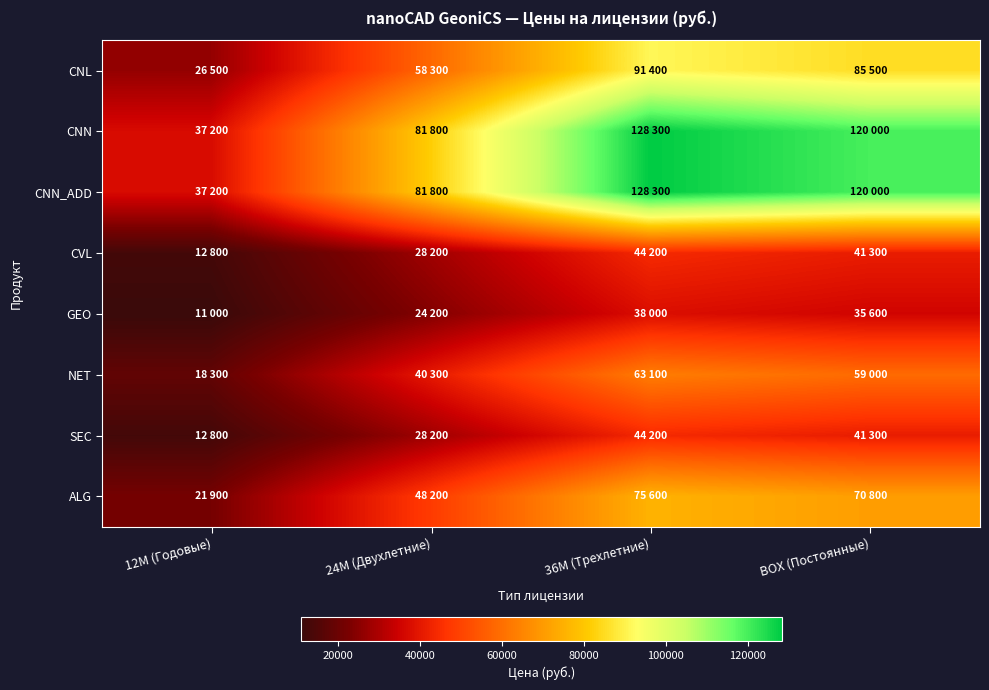

At which category is the sum across all series the highest?

36M (Трехлетние)